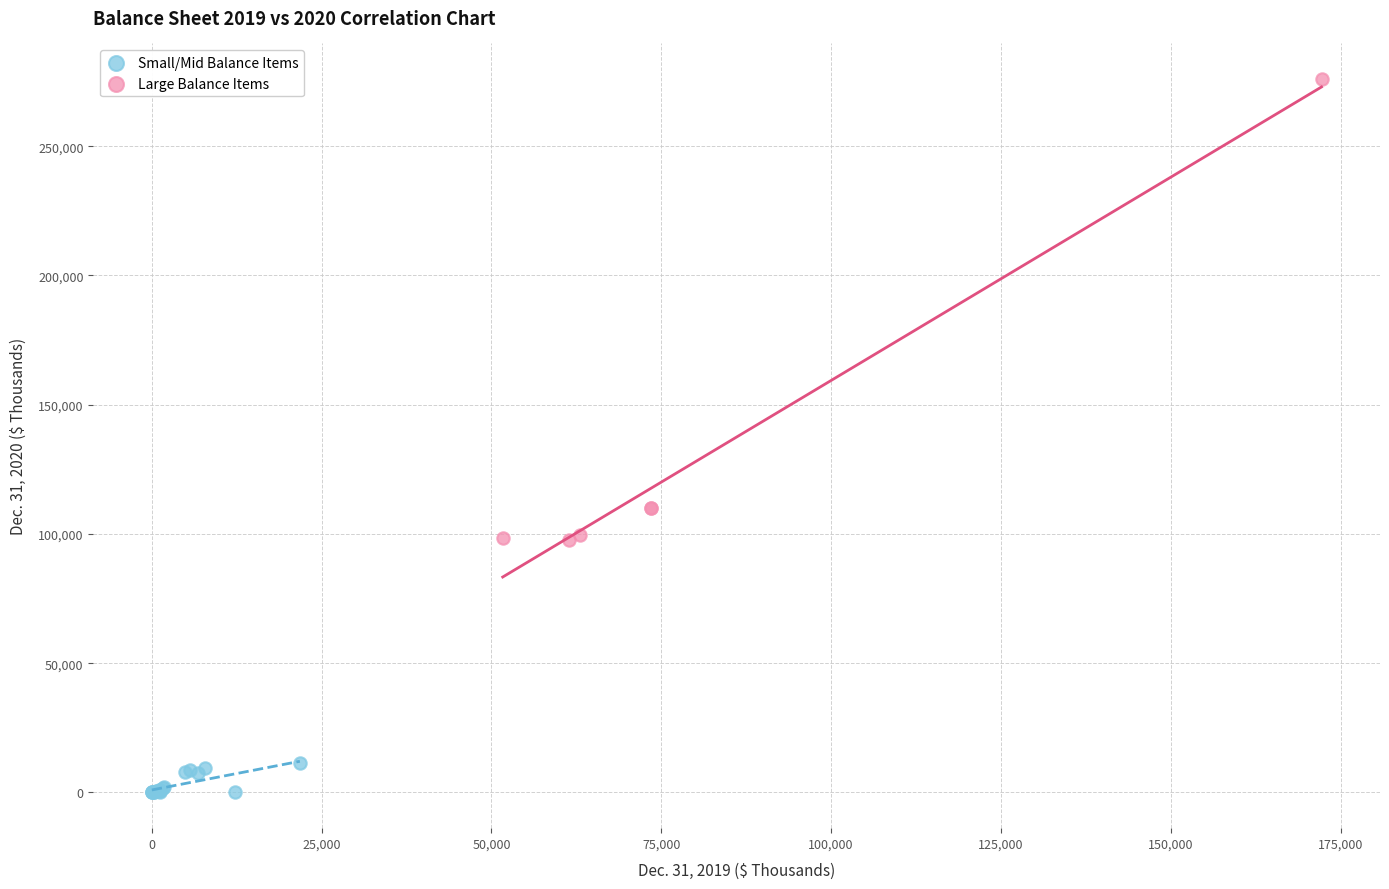

Which series reaches the minimum Y coordinate?

Small/Mid Balance Items